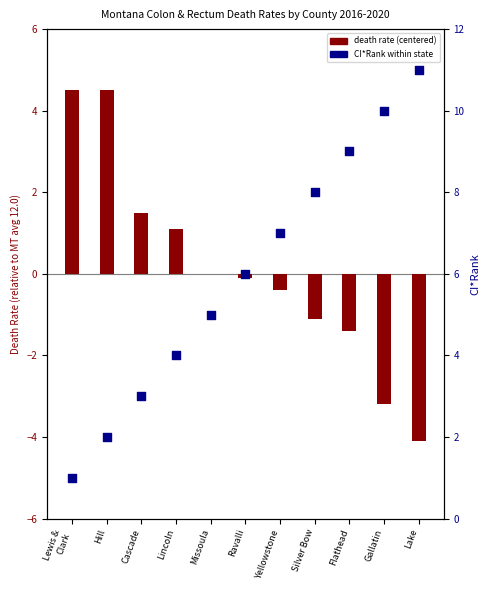

At which category is the sum across all series the highest?

Flathead